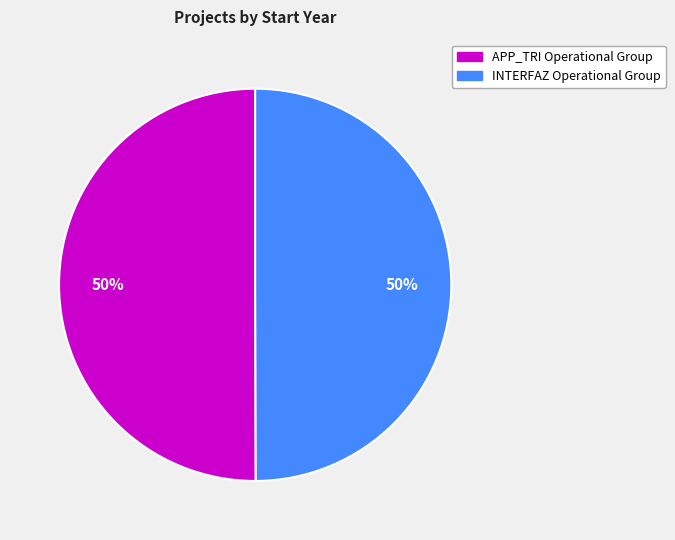

To the nearest percent, what percentage of the pie is INTERFAZ Operational Group?

50%